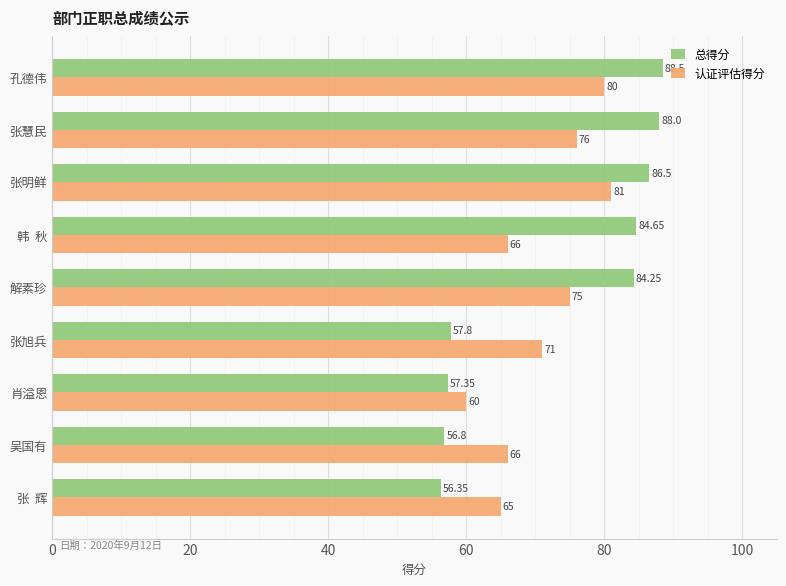

List the series in order of their peak value, highest first.

总得分, 认证评估得分